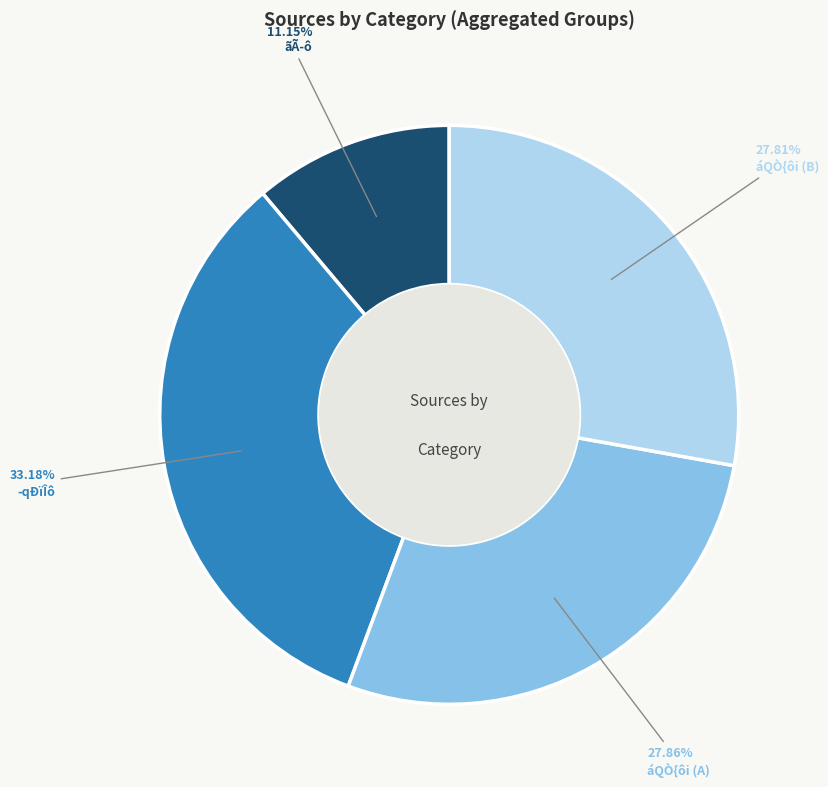

Is there a majority slice in this chart?

No